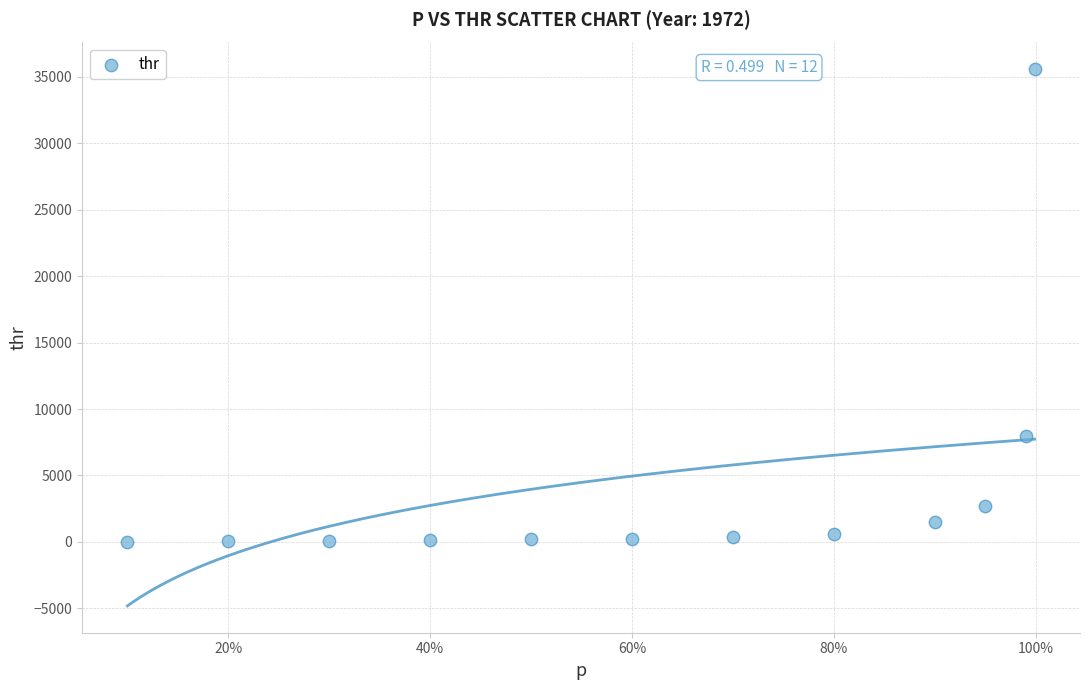

What is the average X value?

0.6